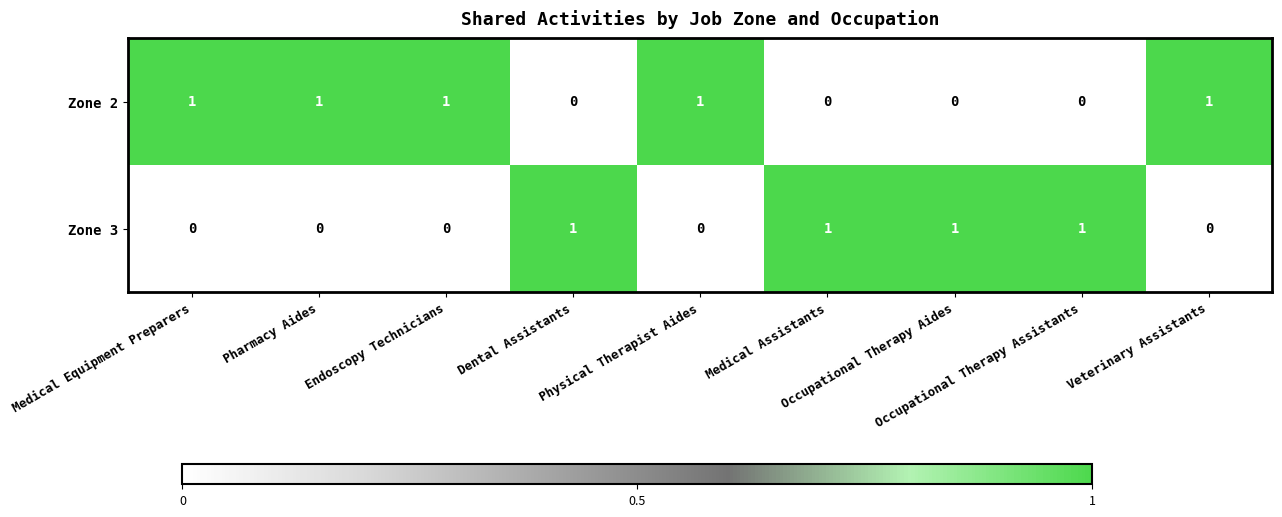

What is the sum of all Zone 3 values?

4